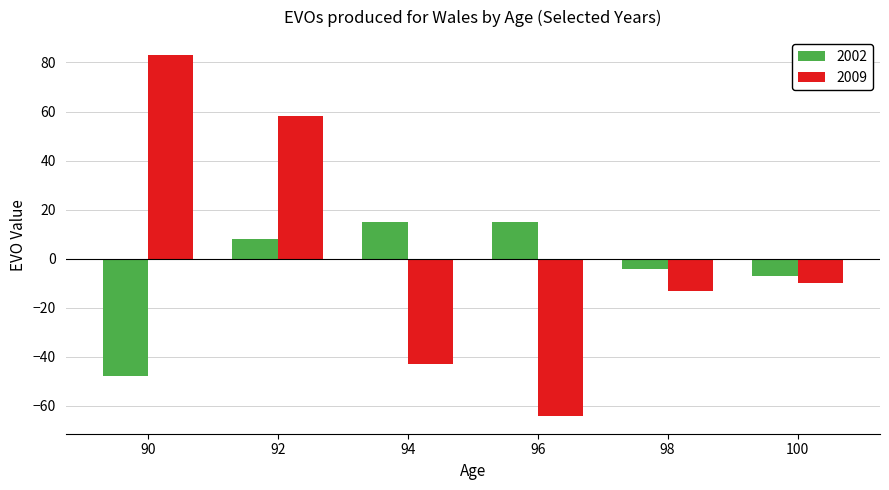

Count the number of categories in the chart.

6